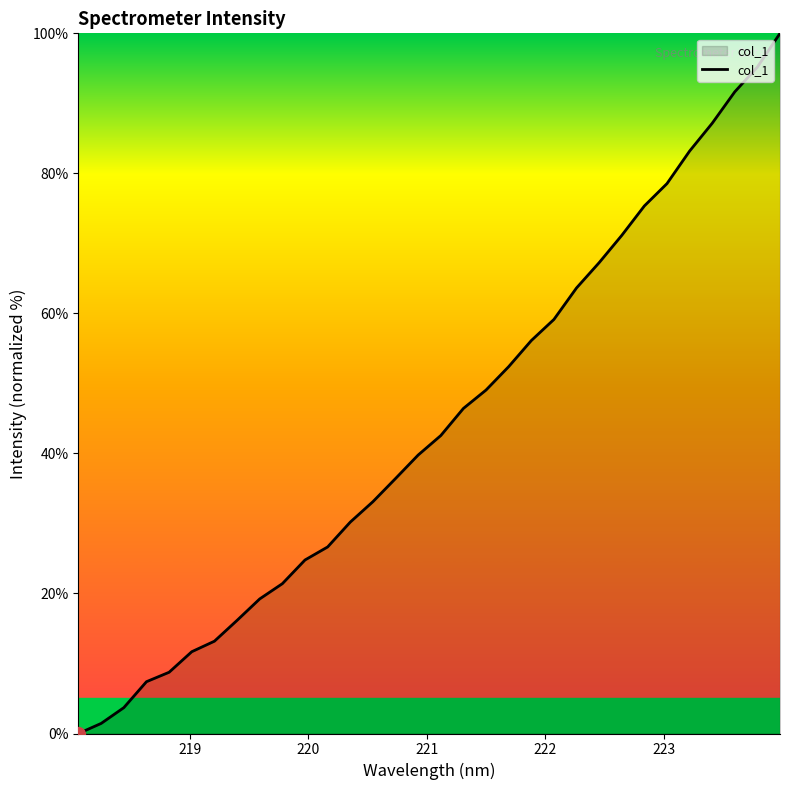

What is the difference between the maximum and minimum values?

100.0